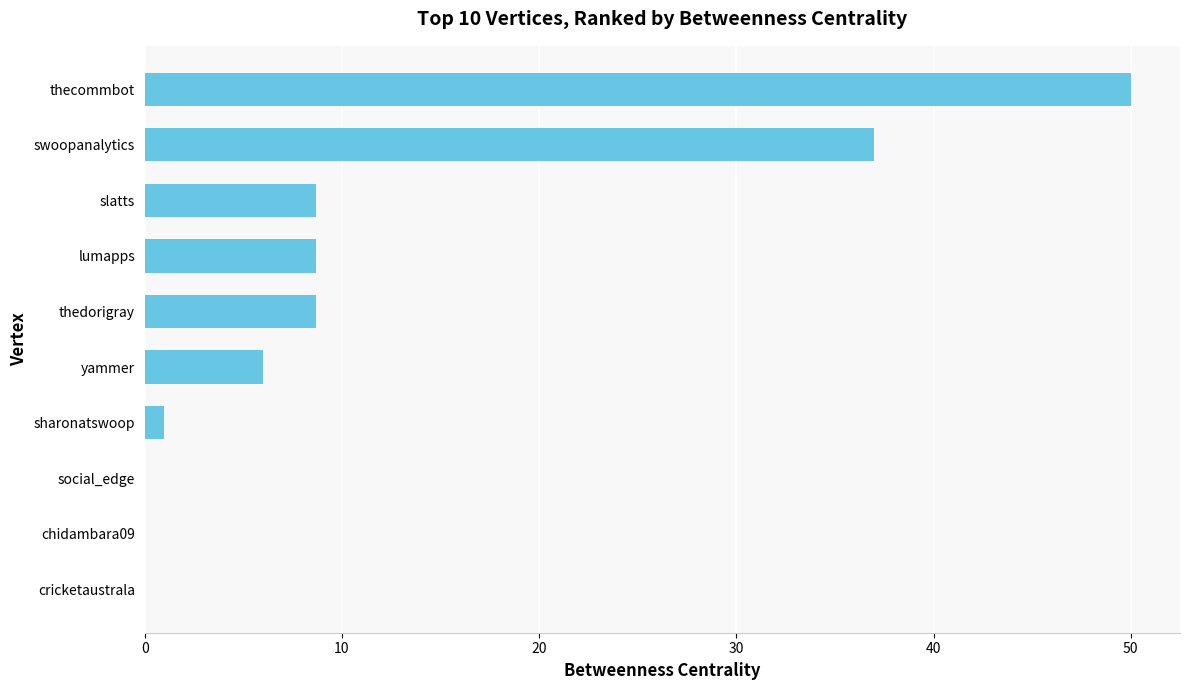

The value at swoopanalytics is 11.6. True or false?

False